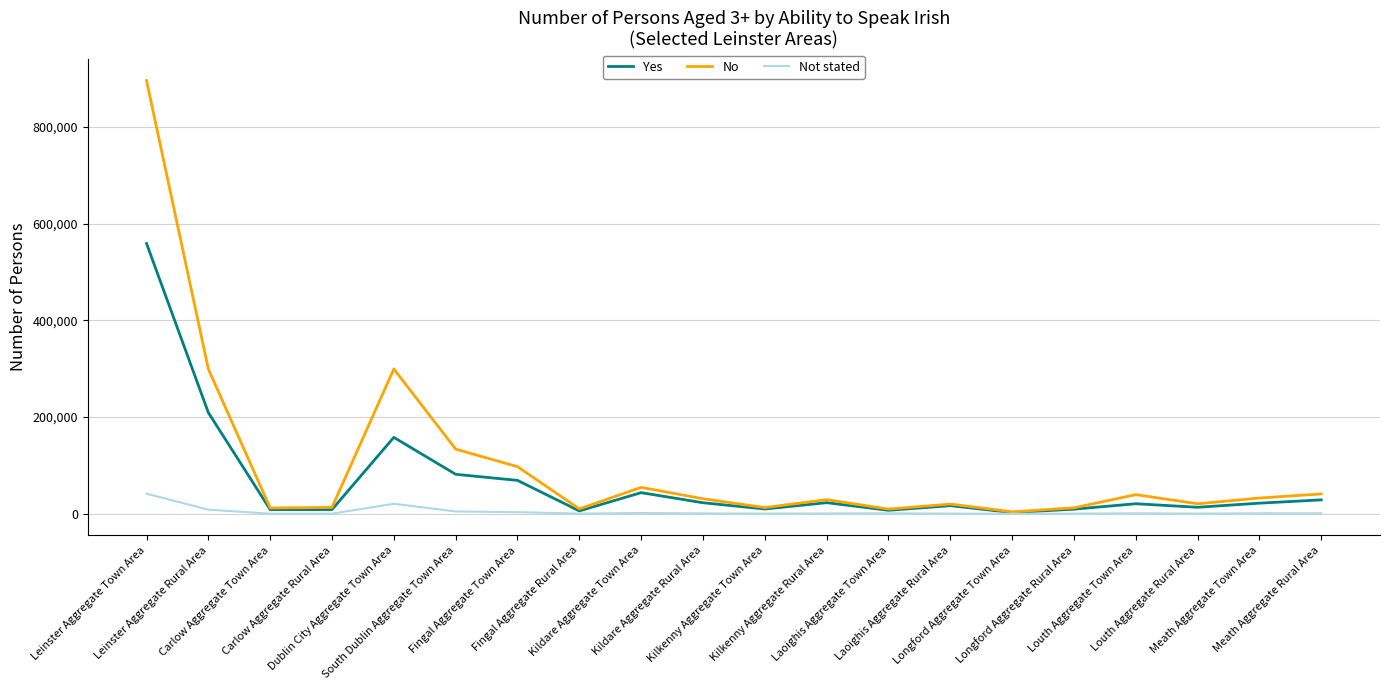

What is the spread (max minus min) of values at Longford Aggregate Town Area?

3959